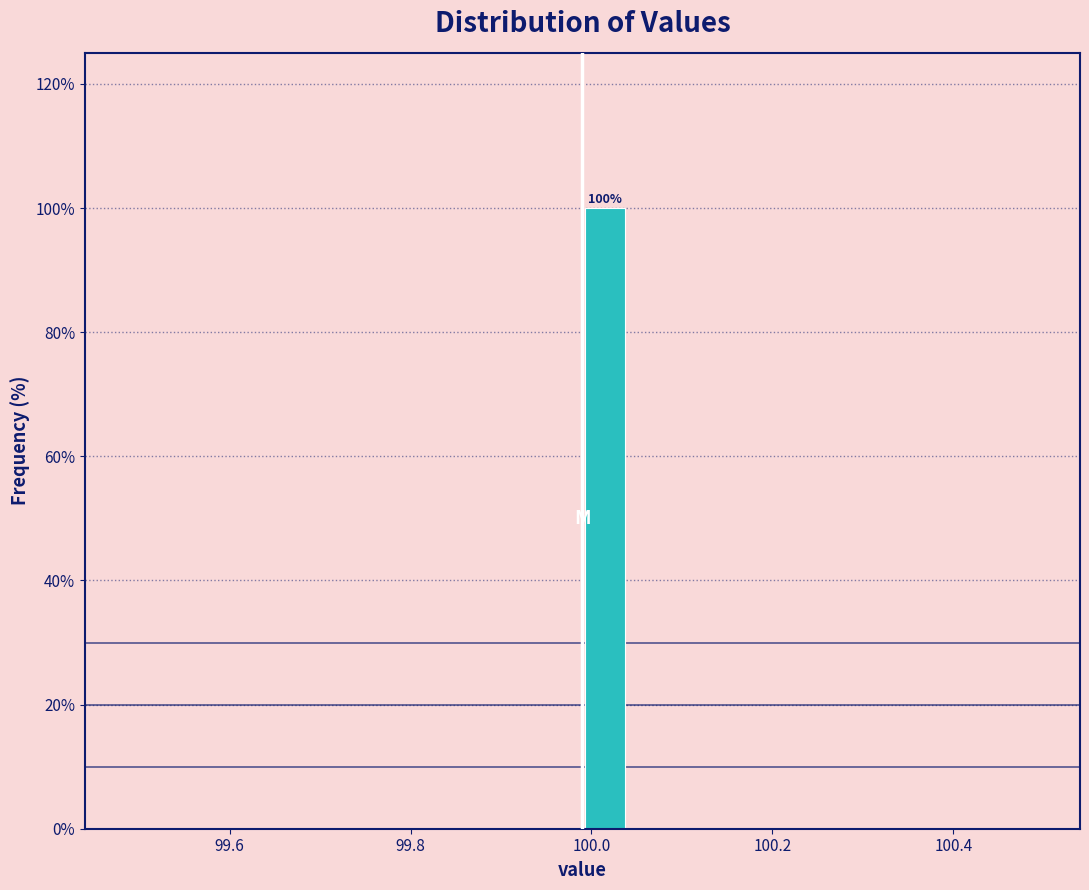

Read against the x-axis, roughly where is the centre of the tallest bar?

100.02